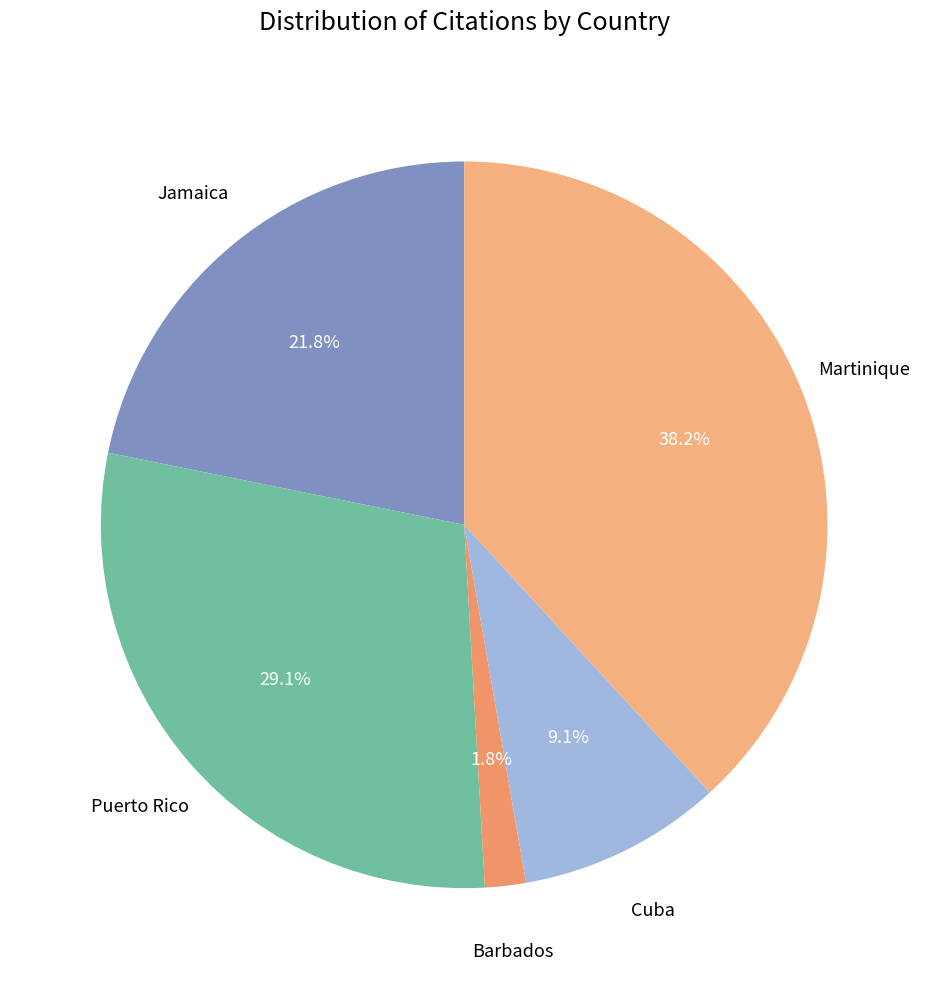

How many slices are in this pie chart?

5